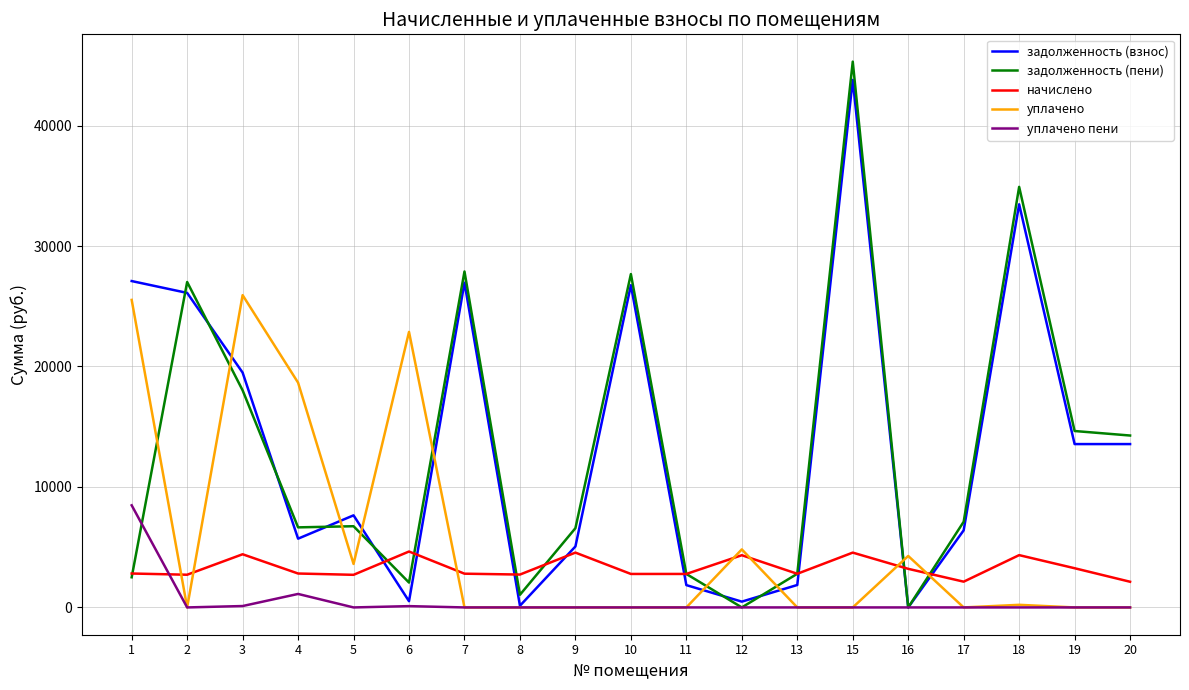

What are all the series names shown in the legend?

задолженность (взнос), задолженность (пени), начислено, уплачено, уплачено пени